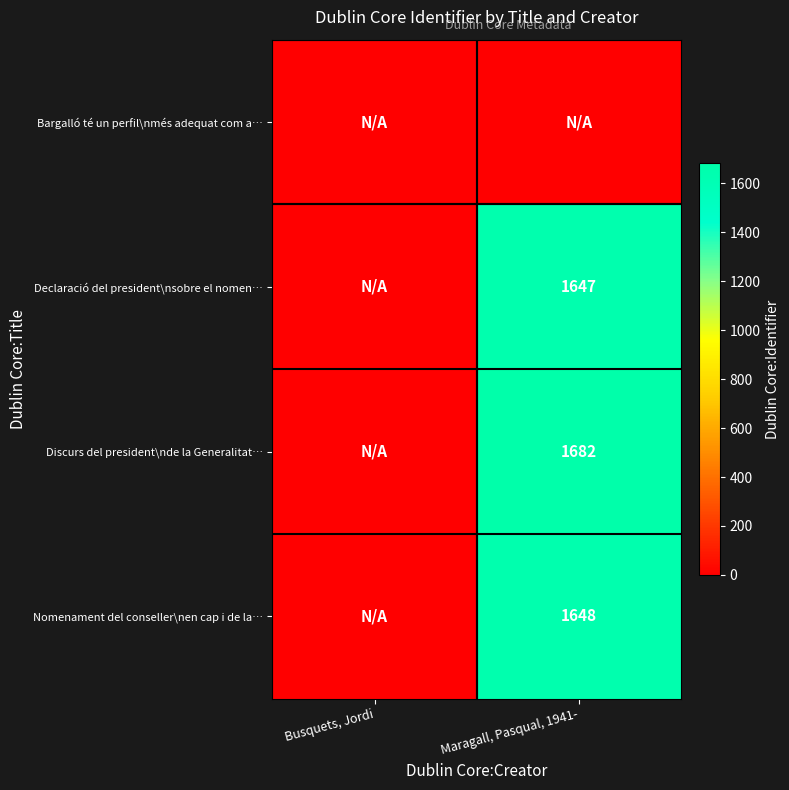

Is it true that Nomenament del conseller\nen cap i de la… equals 1648 at Maragall, Pasqual, 1941-?

True